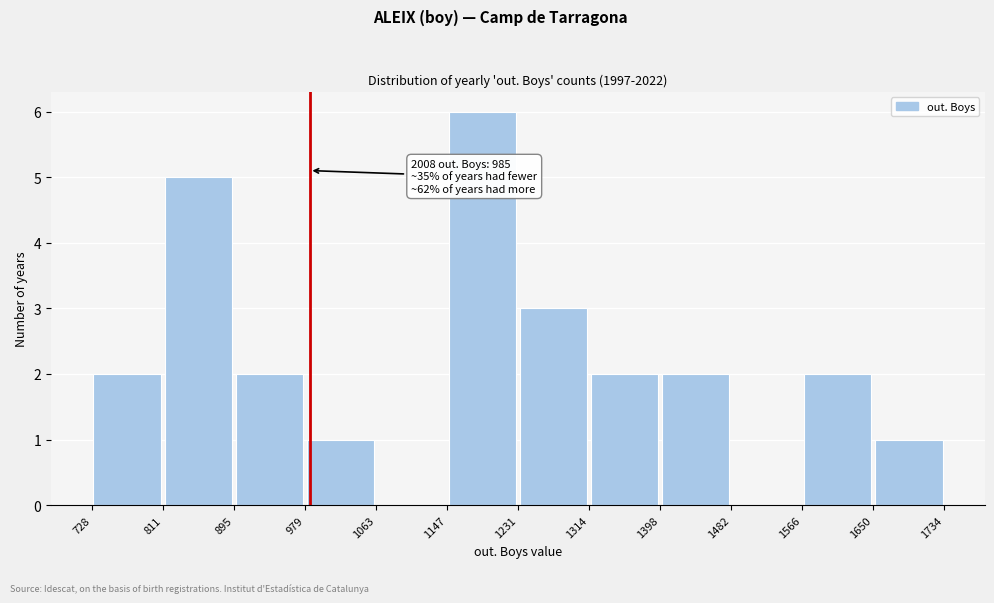

Over which range of the x-axis is the bar tallest?

1147 to 1231